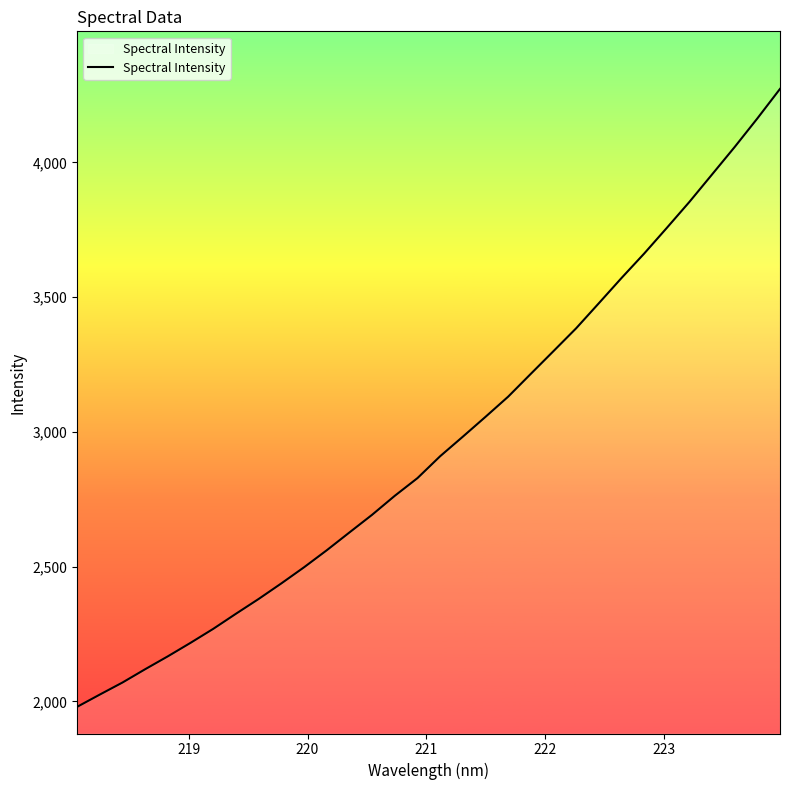

What is the difference between the maximum and minimum values?

2292.8